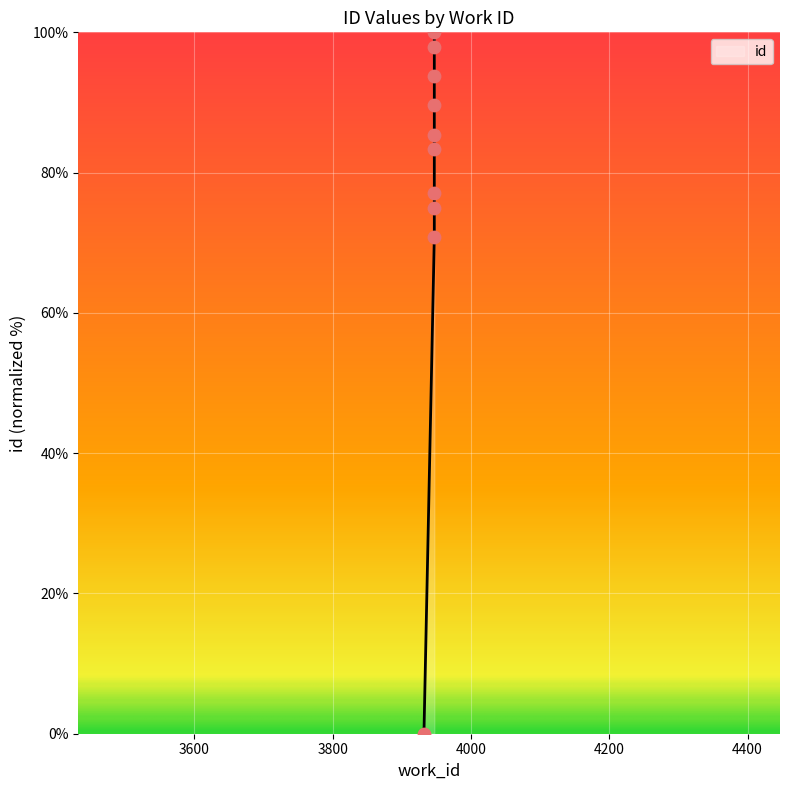

What is the change in value from 3947 to 3947?

+16.7